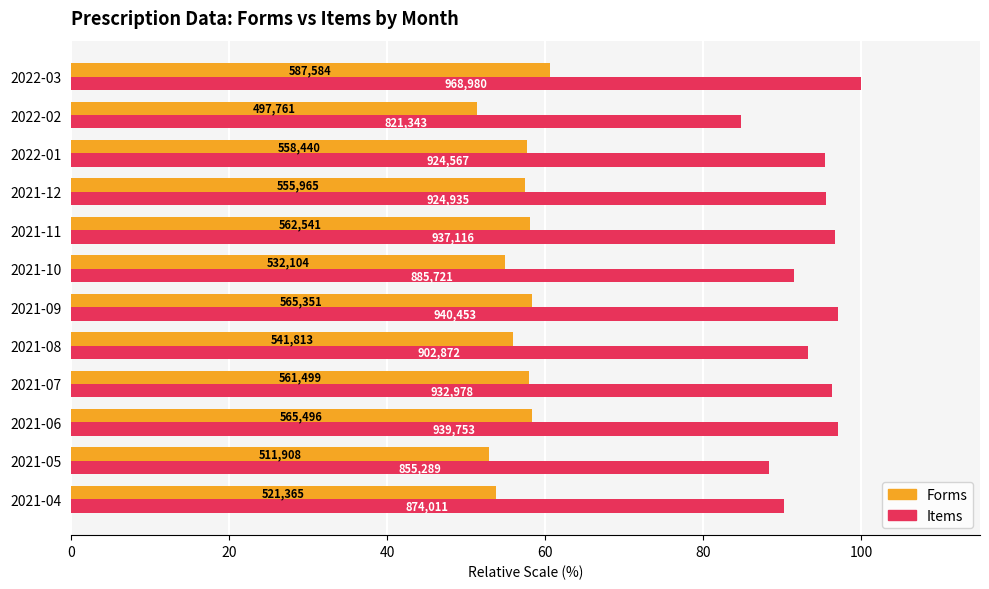

Reading right to left, extract all data points from this chart.

Forms: 60.6	51.4	57.6	57.4	58.1	54.9	58.3	55.9	57.9	58.4	52.8	53.8
Items: 100.0	84.8	95.4	95.5	96.7	91.4	97.1	93.2	96.3	97.0	88.3	90.2